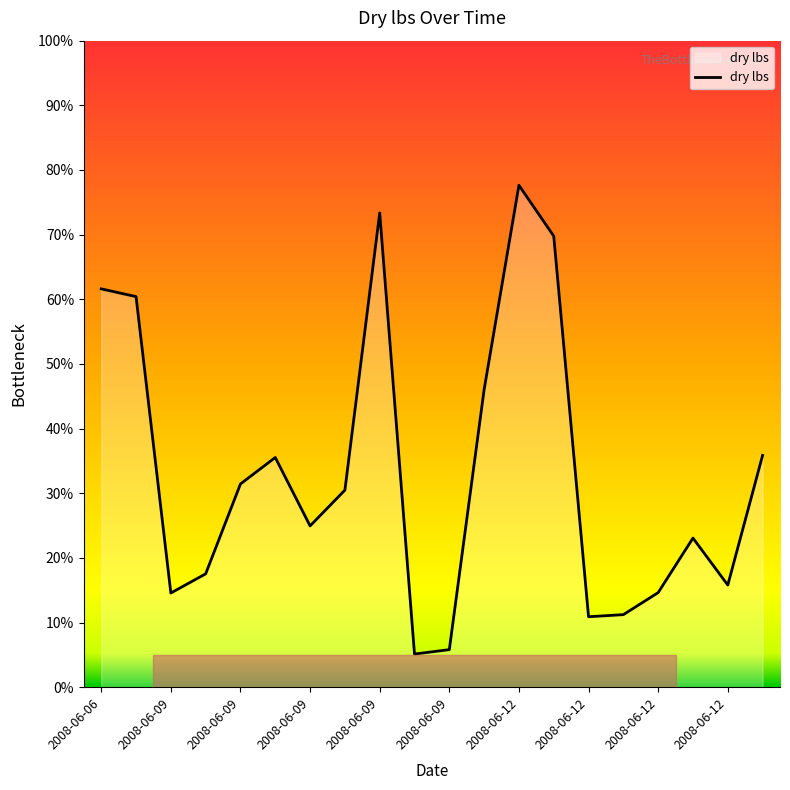

What is the greatest value displayed?

77.6